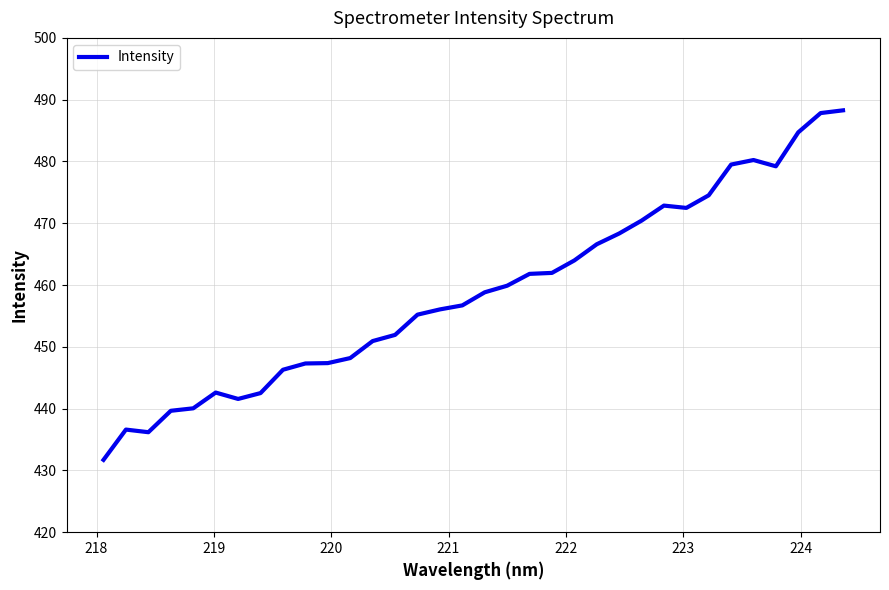

What is the maximum value shown in the chart?

488.3